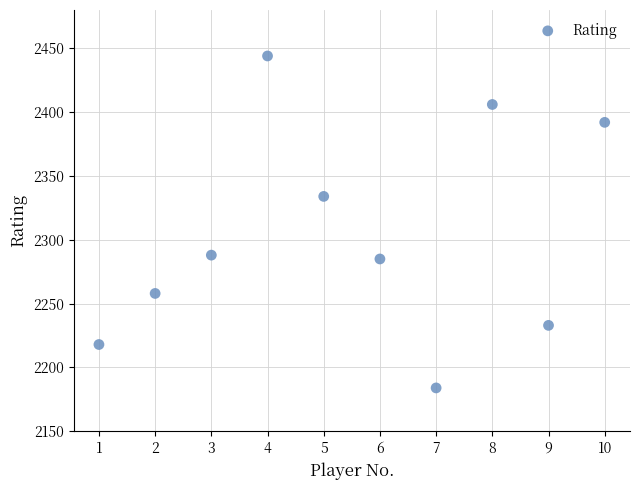

What Y value in the scatter plot is closest to 2314?

2334